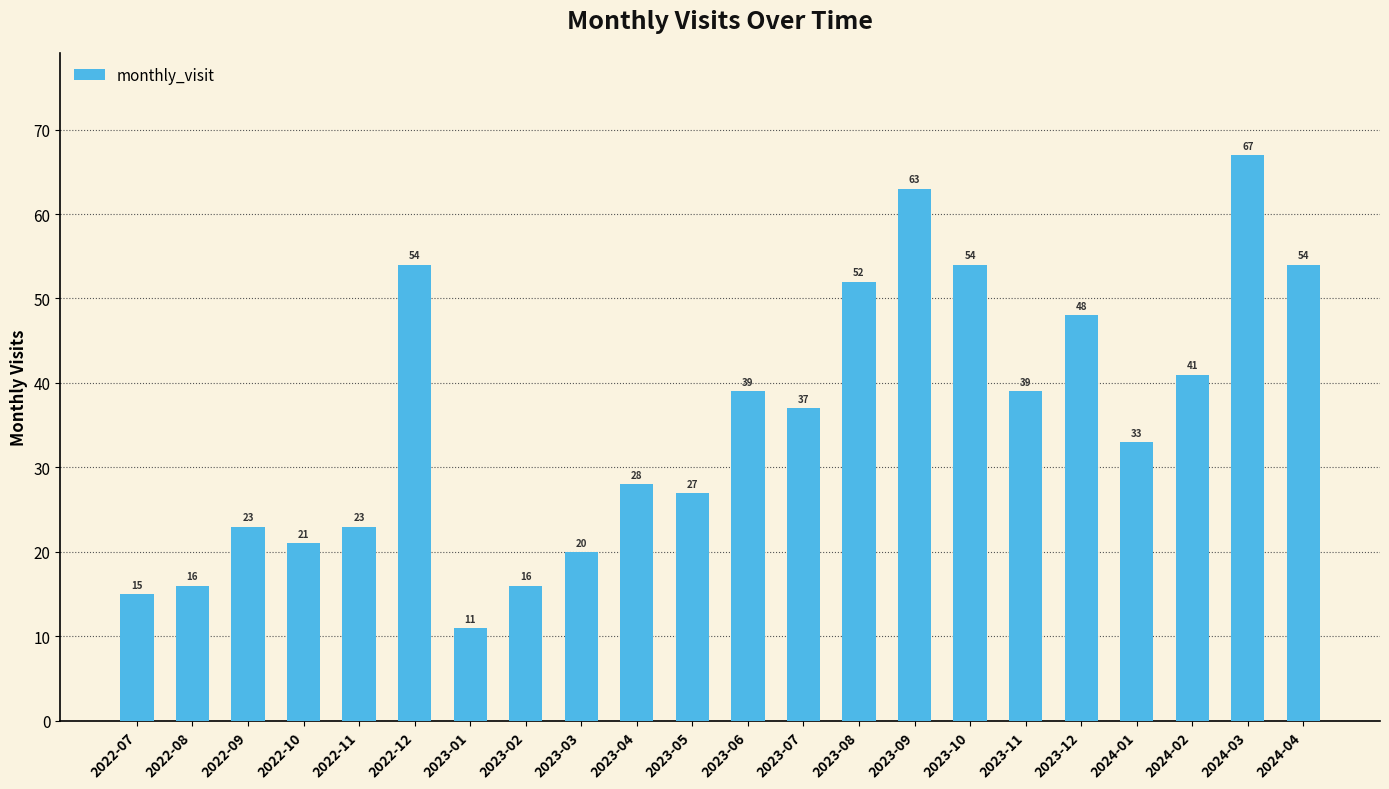

Reading left to right, extract all data points from this chart.

2022-07=15	2022-08=16	2022-09=23	2022-10=21	2022-11=23	2022-12=54	2023-01=11	2023-02=16	2023-03=20	2023-04=28	2023-05=27	2023-06=39	2023-07=37	2023-08=52	2023-09=63	2023-10=54	2023-11=39	2023-12=48	2024-01=33	2024-02=41	2024-03=67	2024-04=54